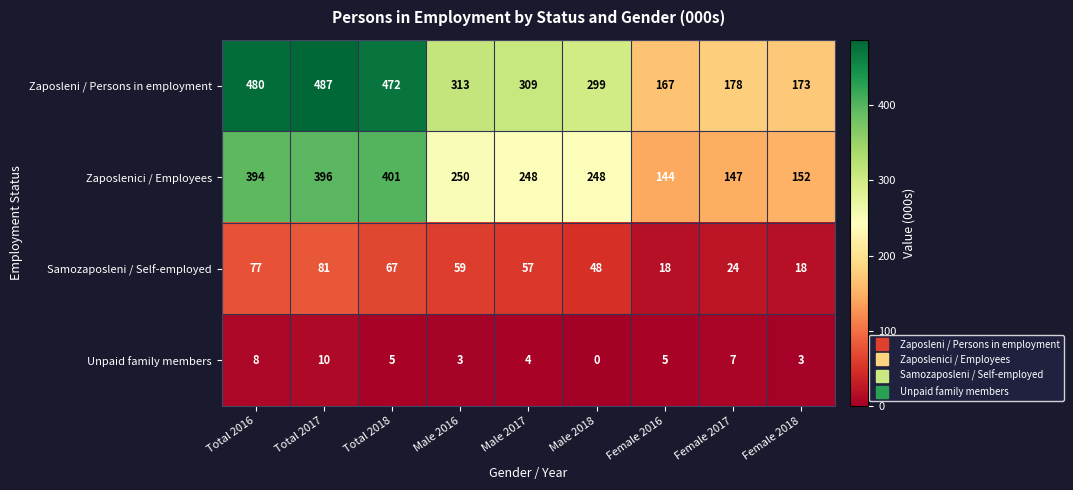

The Zaposlenici / Employees series shows 162 at Total 2018. True or false?

False